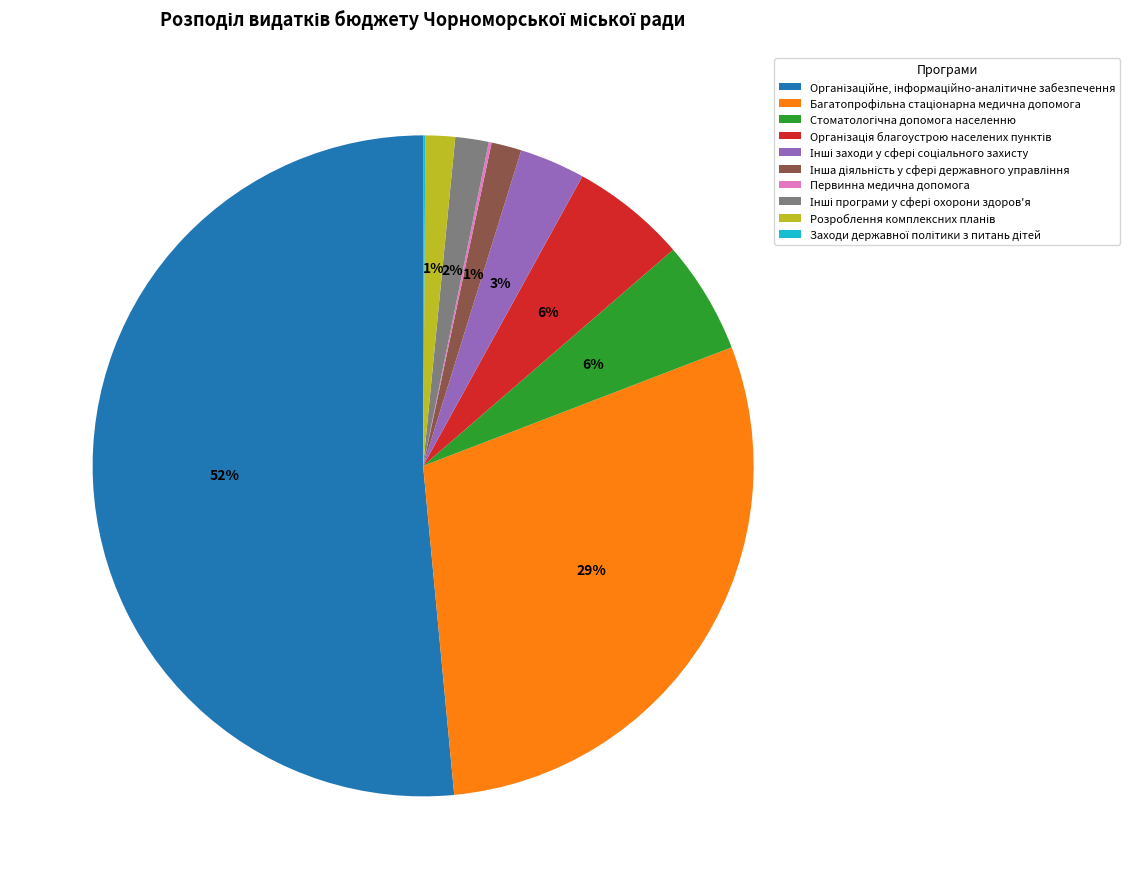

To the nearest percent, what is the average slice percentage?

10%